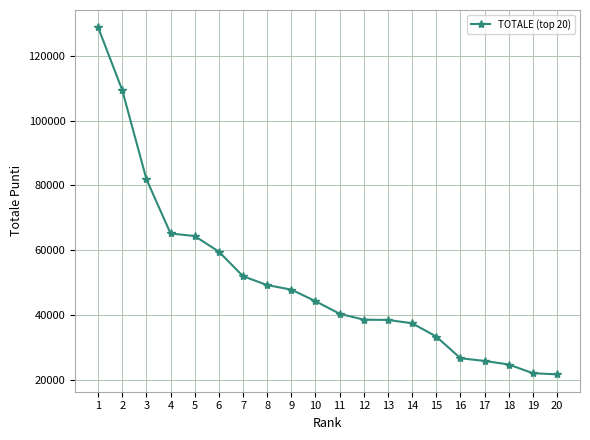

How many lines are shown in the chart?

1